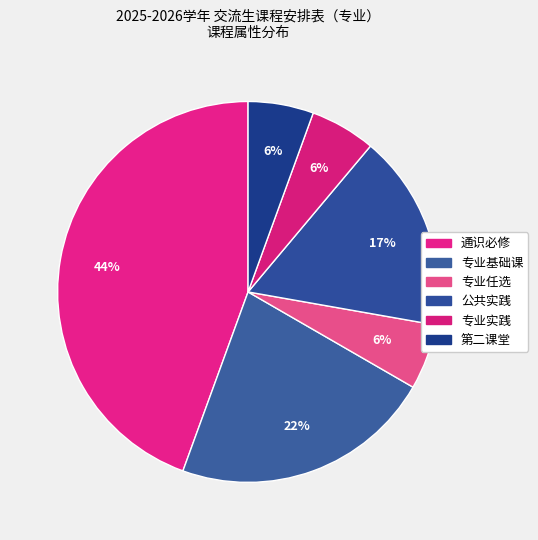

Which category has the biggest portion of the pie?

通识必修